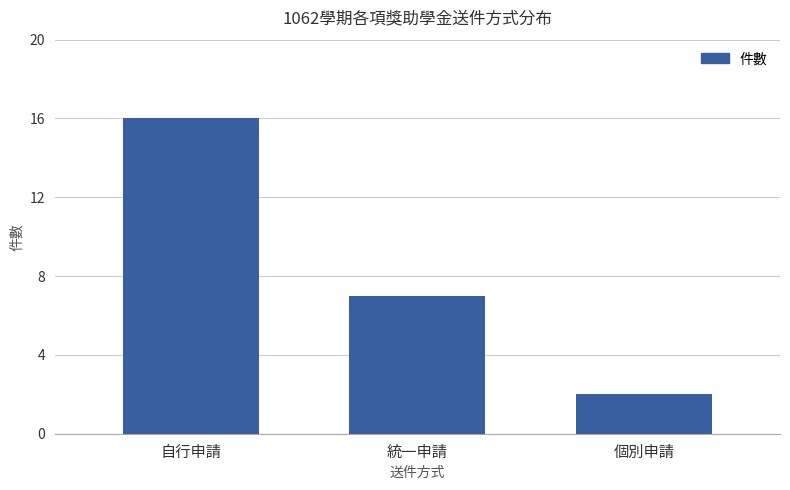

Rank the categories by value from highest to lowest.

自行申請, 統一申請, 個別申請